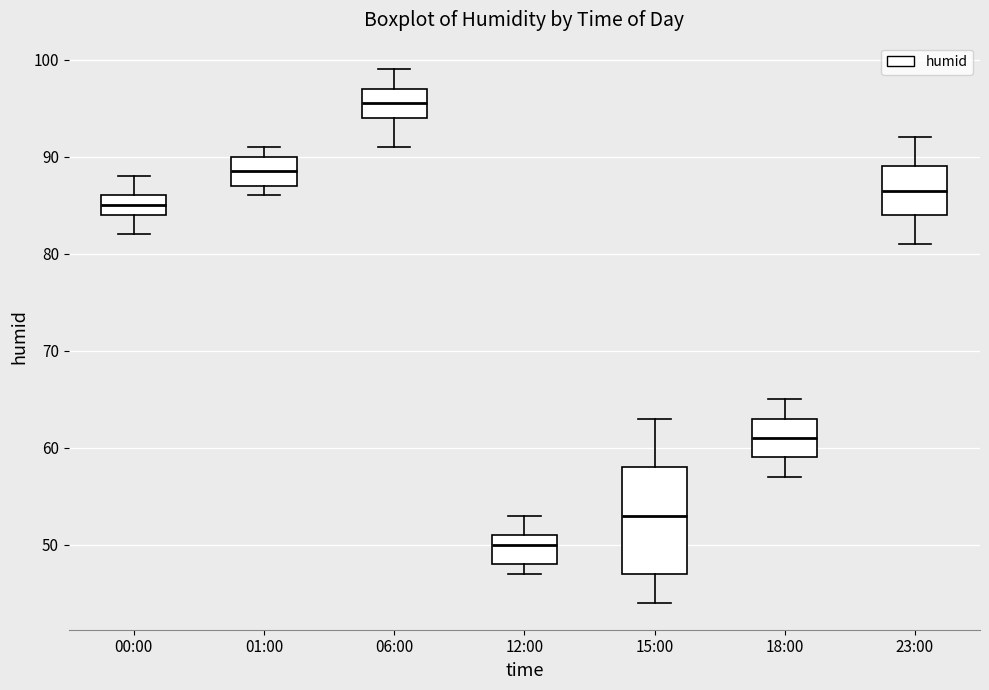

Which box's median line is the lowest?

12:00